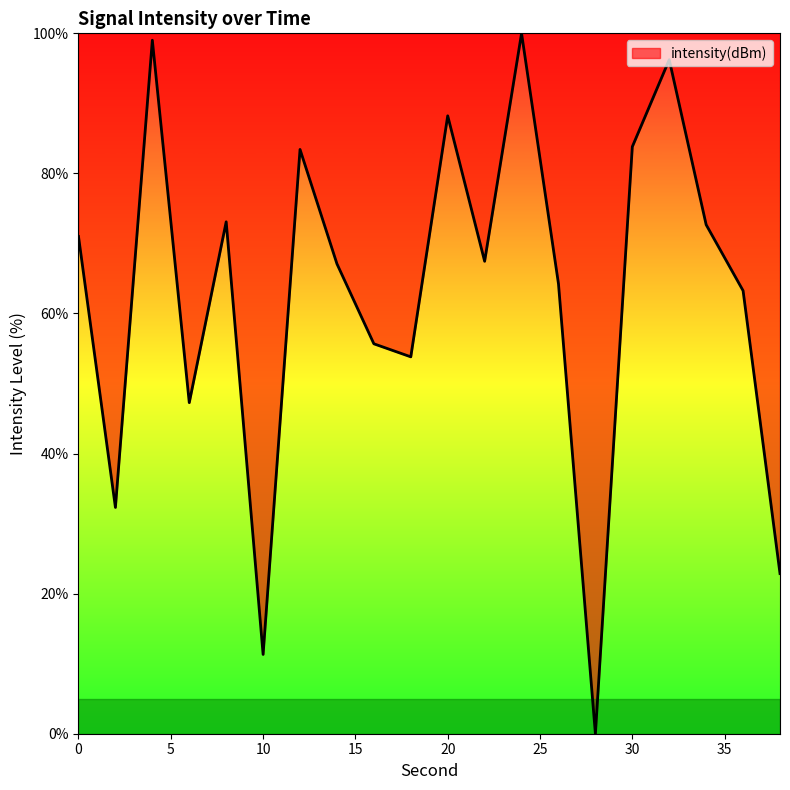

What is the maximum value shown in the chart?

100.0